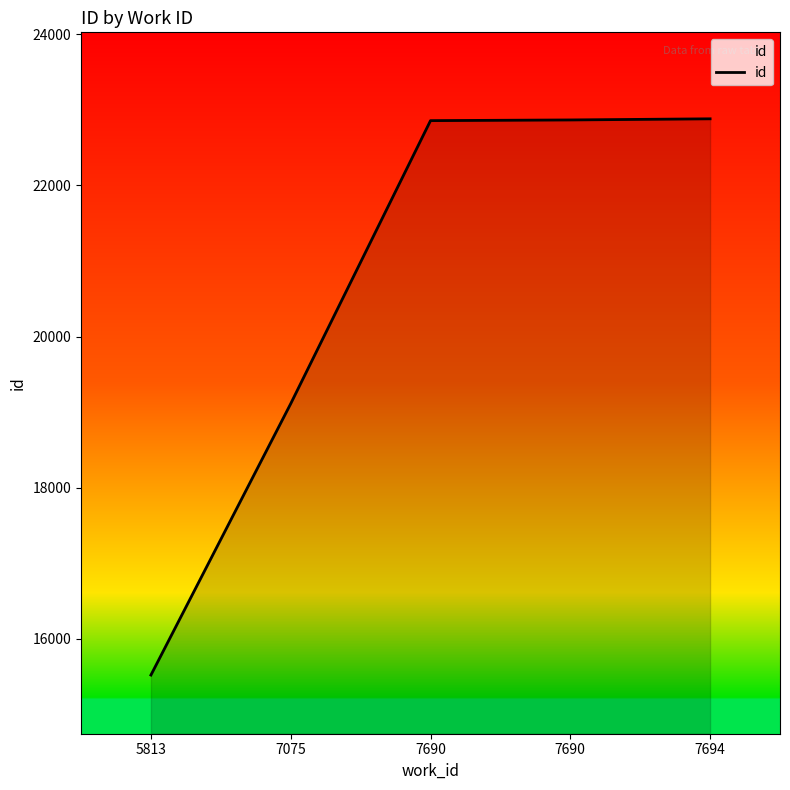

What is the sum of all values?

103235